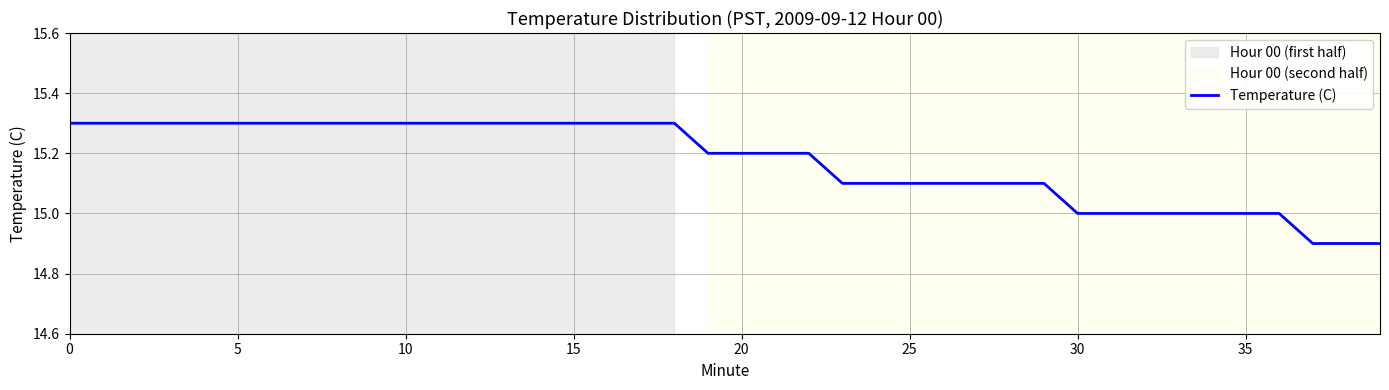

What is the difference between the second highest and minimum values?

0.4